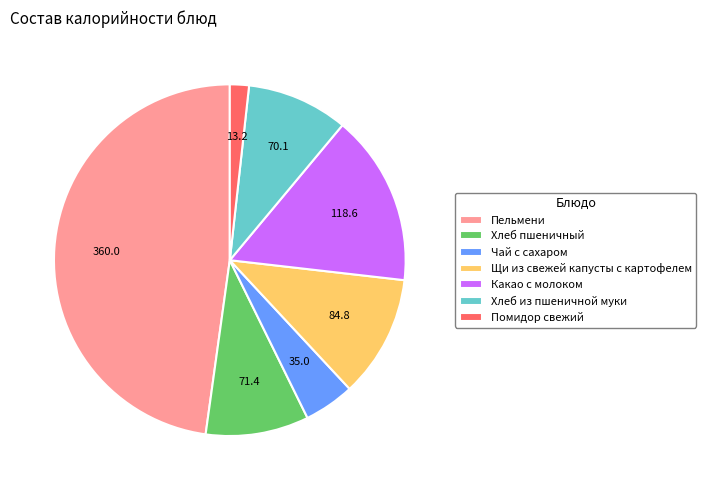

Do Щи из свежей капусты с картофелем and Пельмени together represent more than half of the pie?

Yes